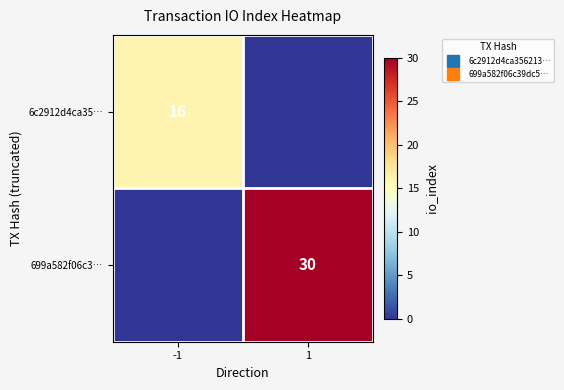

Count the 6c2912d4ca35… values in the range 0 to 16.

2